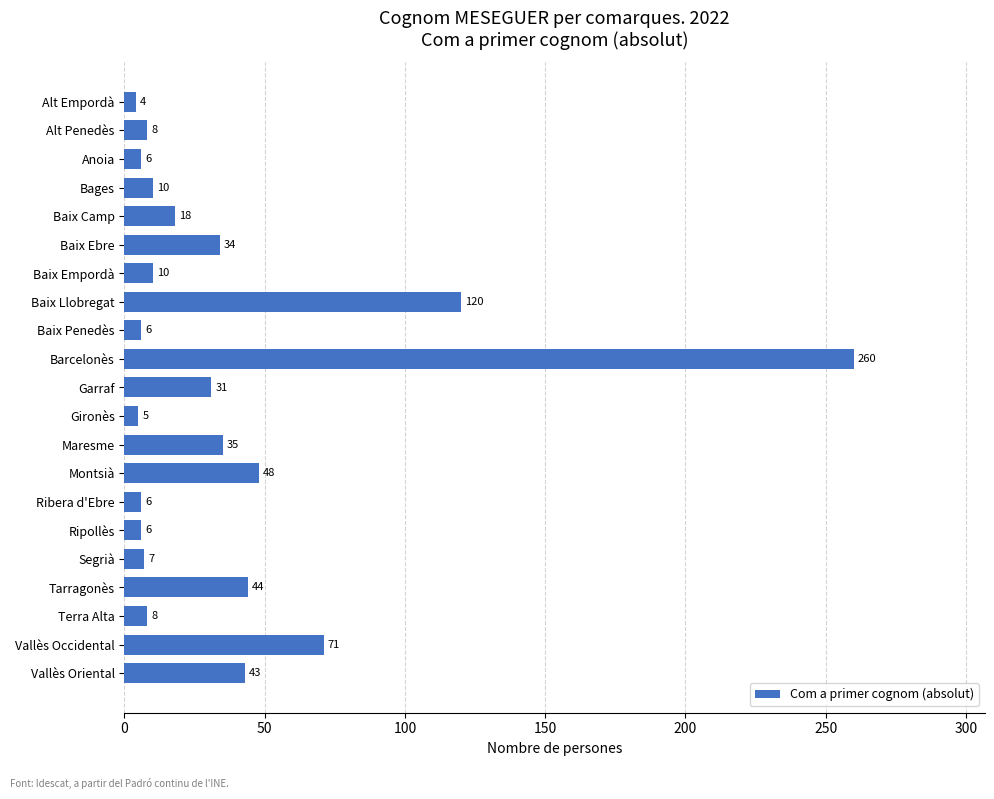

True or false: the data shows 8 at Alt Penedès.

True